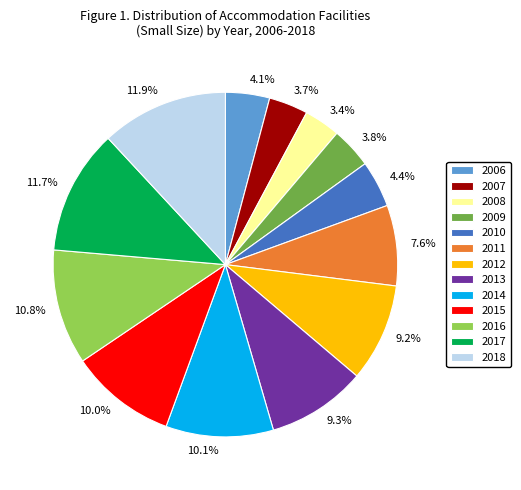

Does 2007 account for over 50% of the chart?

No